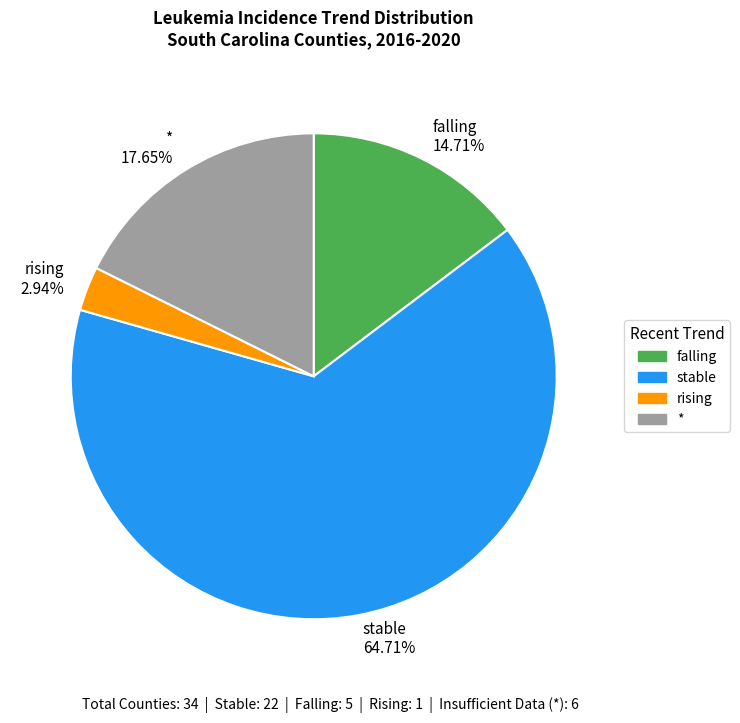

Combined, do * and rising account for over 50%?

No